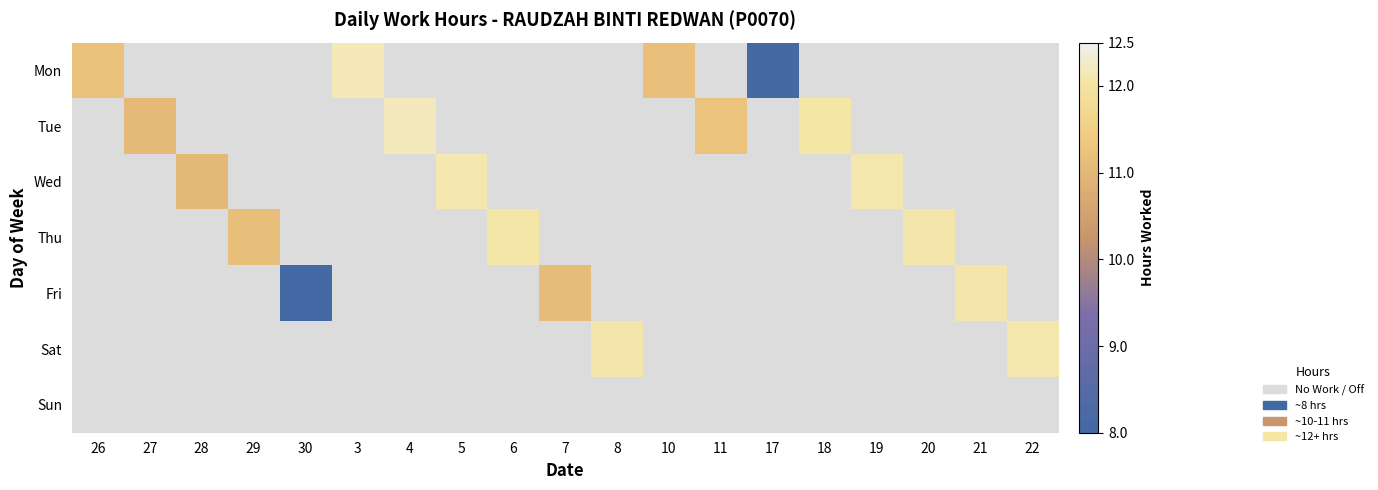

Rank the series by their maximum value, from highest to lowest.

Mon, Tue, Wed, Thu, Fri, Sat, Sun